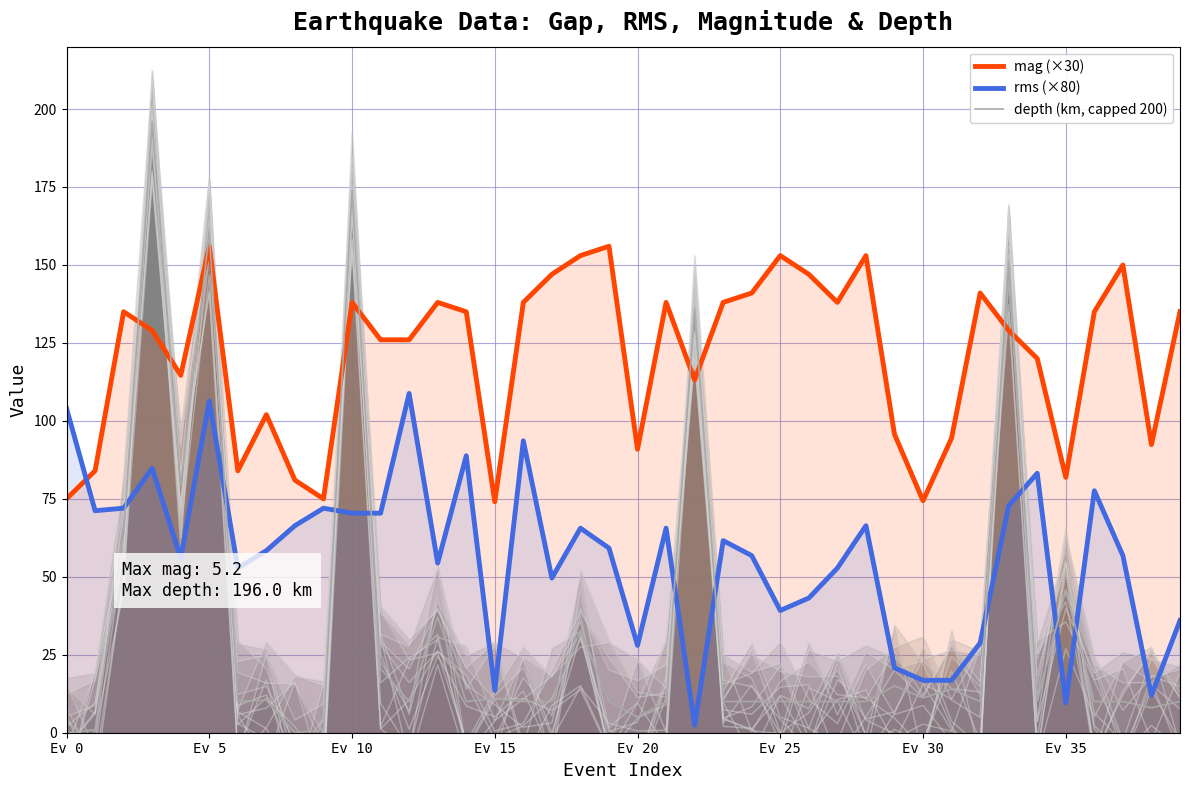

True or false: depth (km, capped 200) and rms (×80) cross at least once.

True